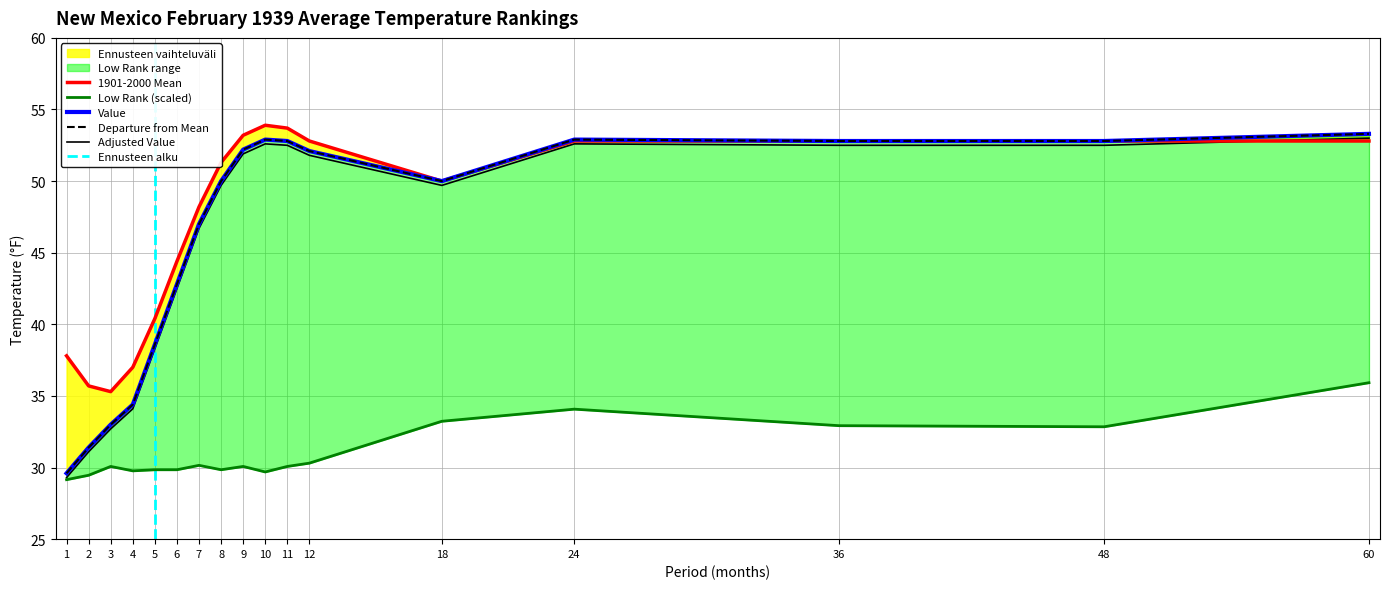

True or false: Value and Low Rank intersect in this chart.

False